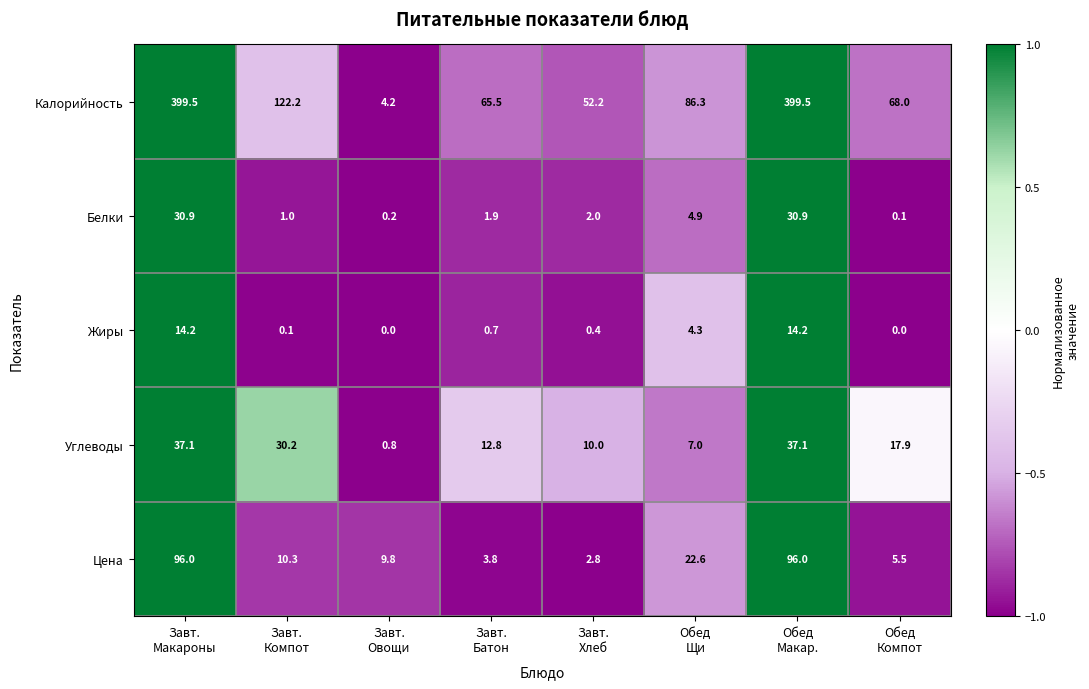

What is the difference between the second highest and minimum values in the Цена series?

93.2